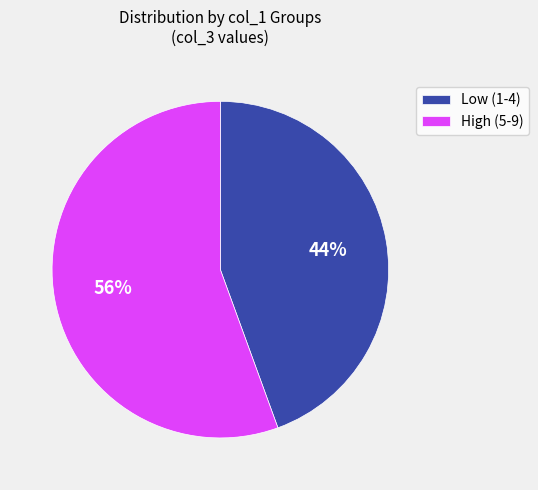

Which slice represents more than half of the pie?

High (5-9)